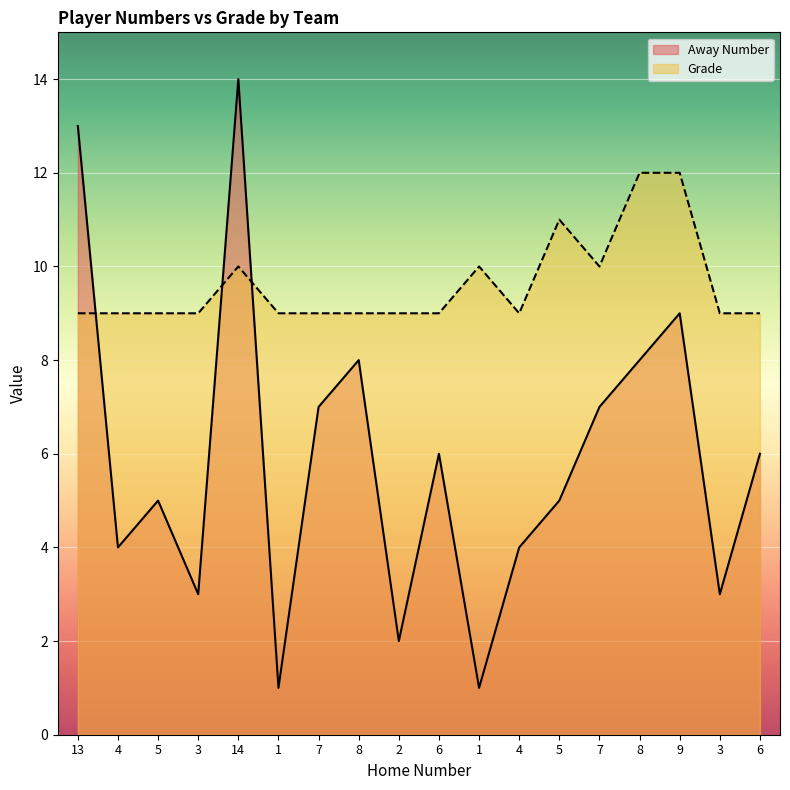

True or false: Grade has a value of 15 at 7.

False